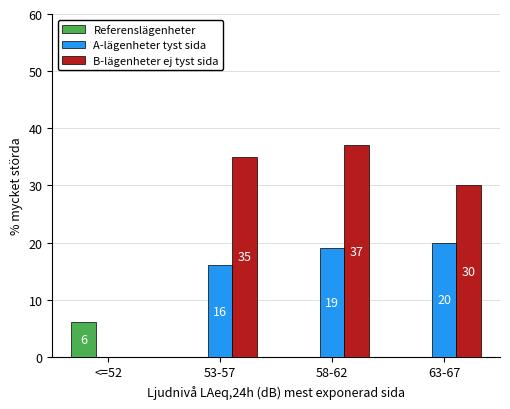

Is the value of B-lägenheter ej tyst sida at 58-62 greater than the value of Referenslägenheter at 63-67?

Yes